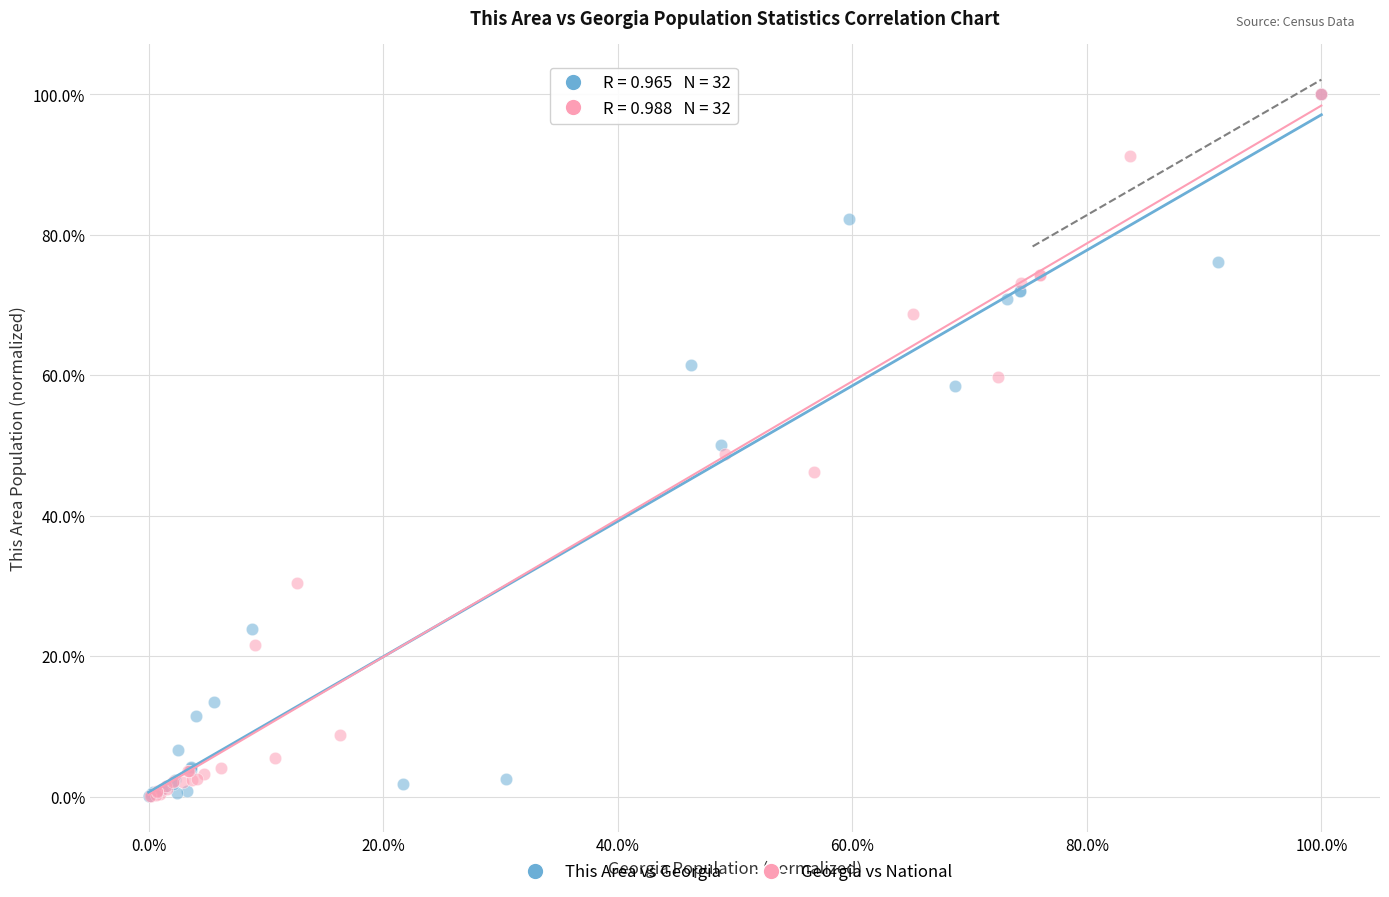

What are all the series names shown in the legend?

This Area vs Georgia, Georgia vs National